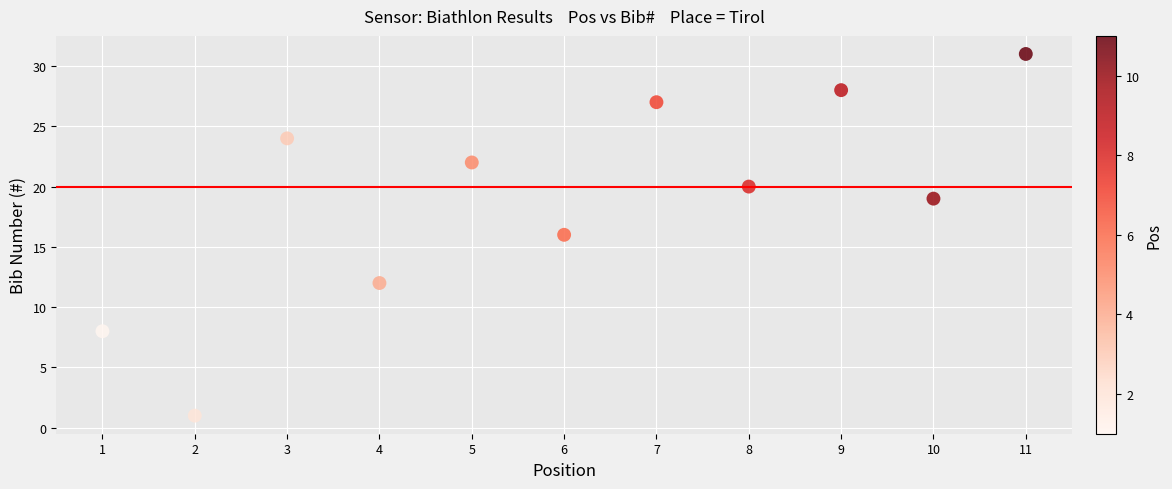

What is the average X value?

6